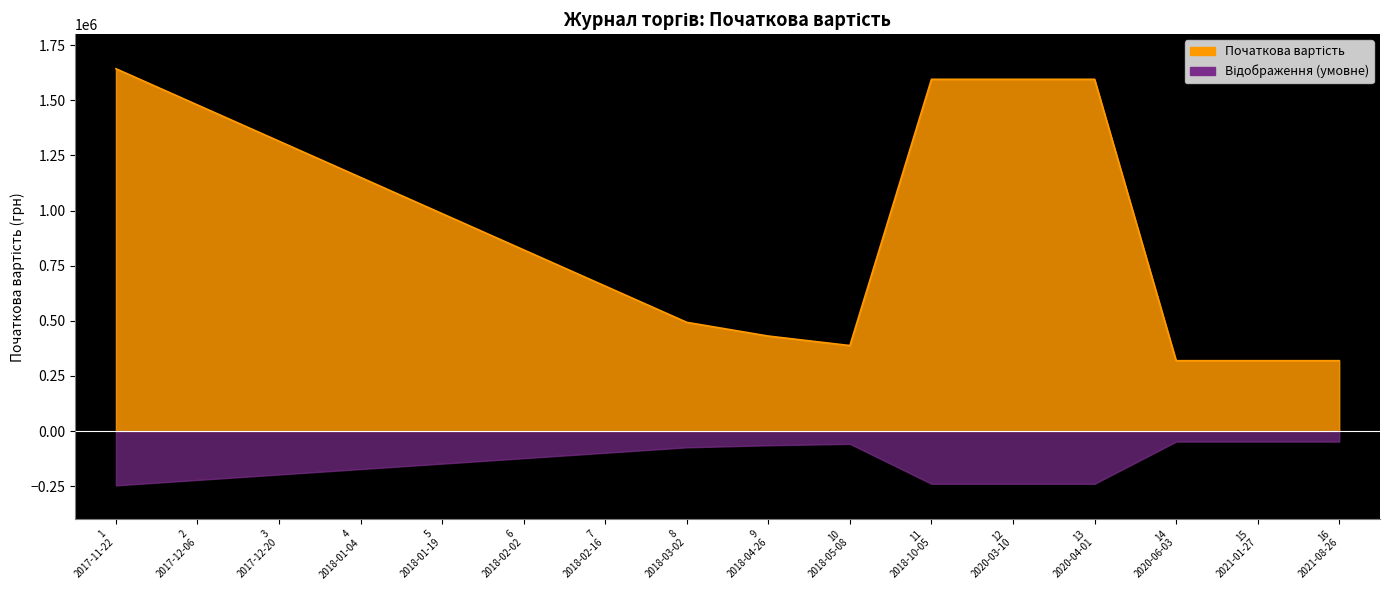

Does the chart display data point markers on the line(s)?

No